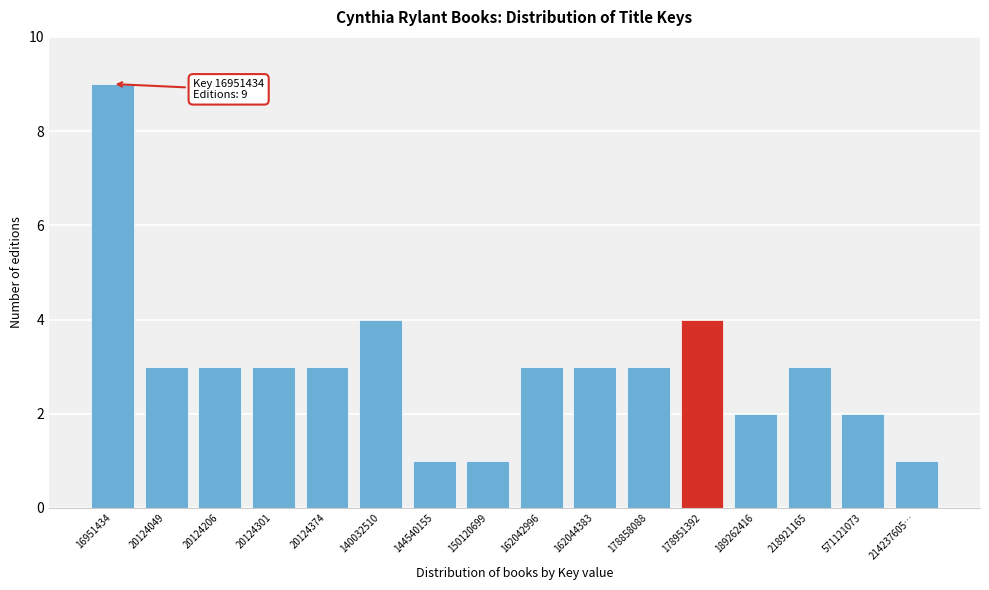

Reading left to right, list all the values displayed in this chart.

16951434=9	20124049=3	20124206=3	20124301=3	20124374=3	140032510=4	144540155=1	150120699=1	162042996=3	162044383=3	178858088=3	178951392=4	189262416=2	218921165=3	571121073=2	214237605…=1